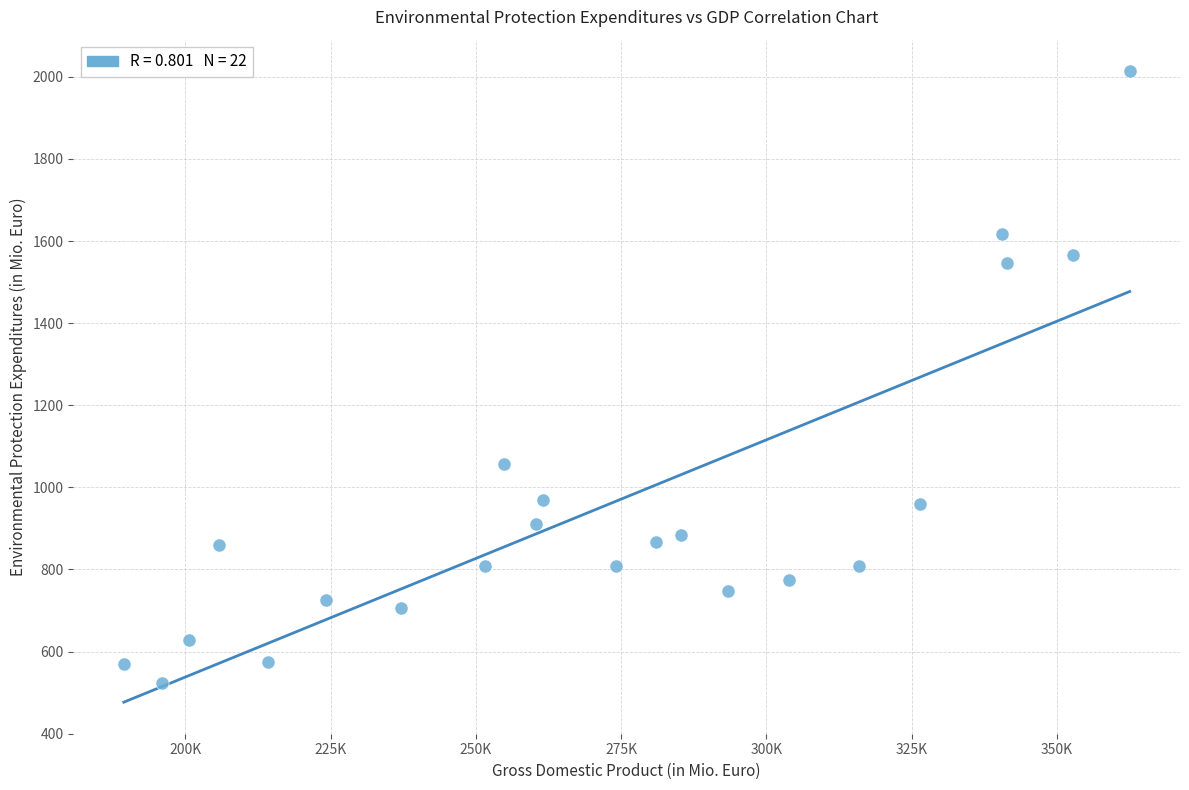

What is the range of Y values (max minus min)?

1490.8